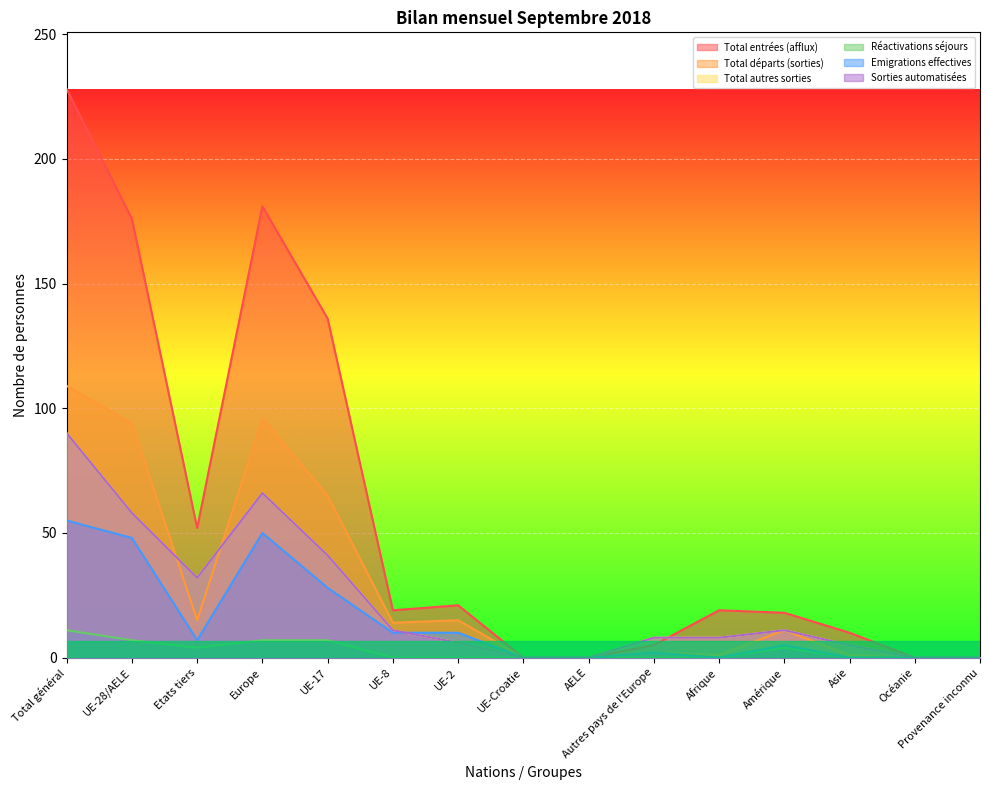

Which series has the largest range (max minus min)?

Total entrées (afflux)